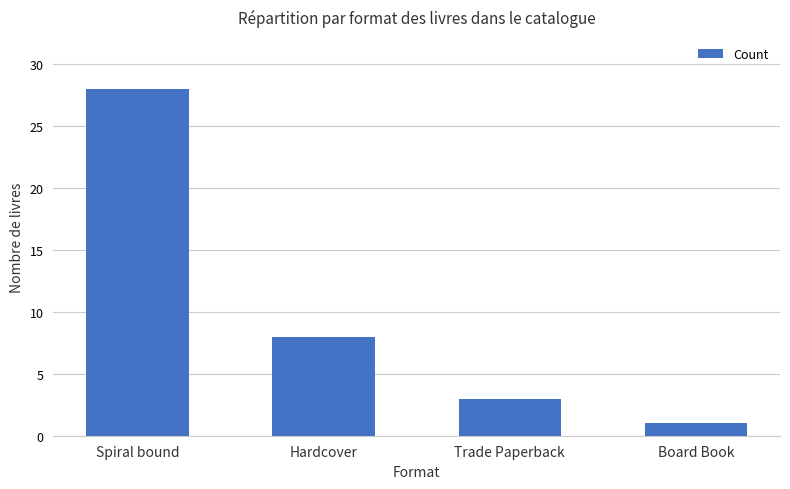

The chart shows a value of 8 at Hardcover. True or false?

True